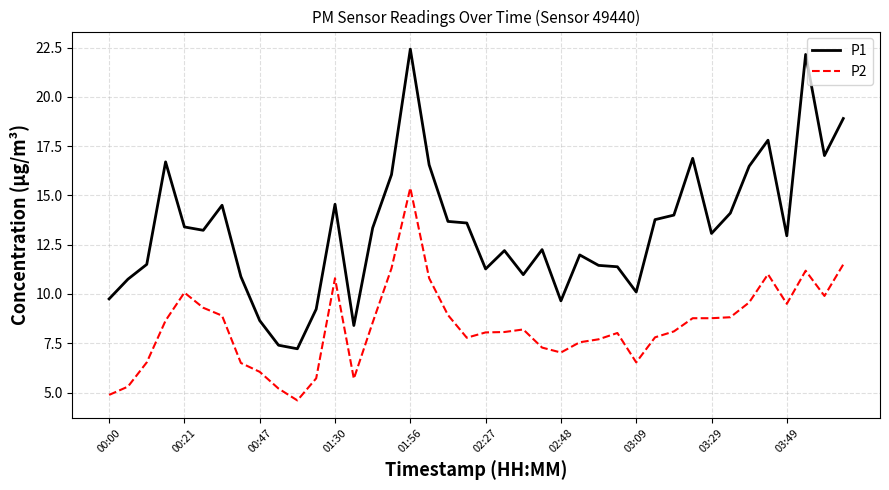

Which series has the largest total across all categories?

P1